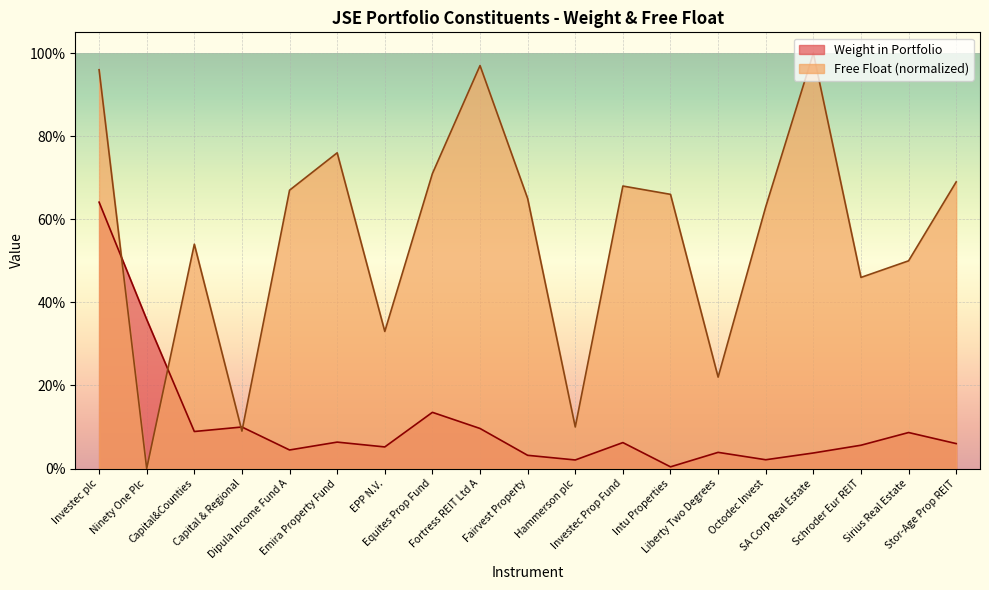

Reading left to right, list all the values displayed in this chart.

Weight in Portfolio: 0.6	0.4	0.1	0.1	0.0	0.1	0.1	0.1	0.1	0.0	0.0	0.1	0.0	0.0	0.0	0.0	0.1	0.1	0.1
Free Float: 1.0	0.0	0.5	0.1	0.7	0.8	0.3	0.7	1.0	0.7	0.1	0.7	0.7	0.2	0.6	1.0	0.5	0.5	0.7